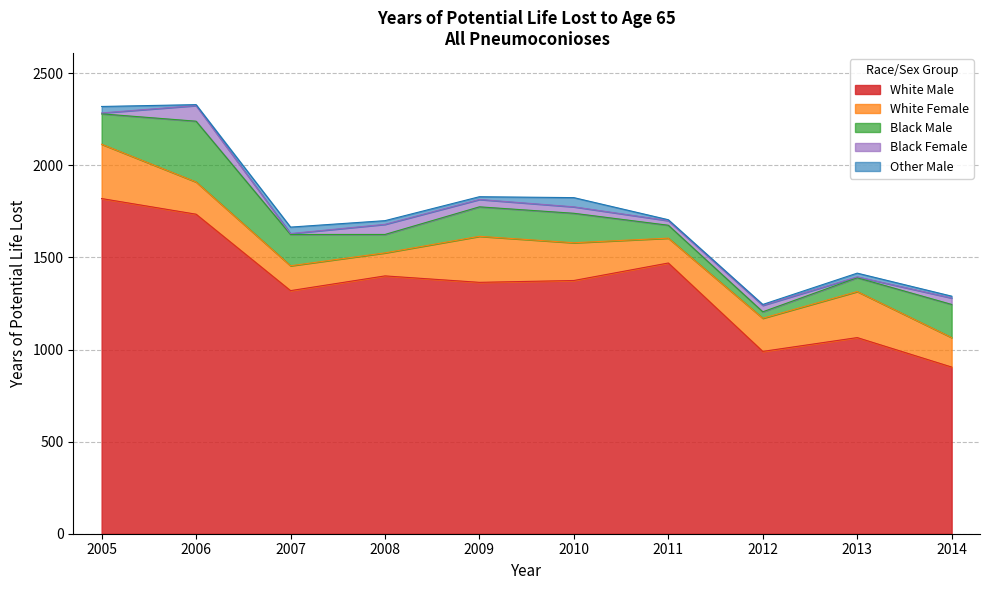

Reading right to left, list all the values displayed in this chart.

White Male: 2014=905	2013=1065	2012=990	2011=1470	2010=1375	2009=1365	2008=1400	2007=1320	2006=1735	2005=1820
White Female: 2014=160	2013=250	2012=180	2011=135	2010=205	2009=250	2008=125	2007=135	2006=175	2005=295
Black Male: 2014=180	2013=75	2012=35	2011=70	2010=160	2009=160	2008=100	2007=170	2006=330	2005=165
Black Female: 2014=35	2013=5	2012=35	2011=25	2010=35	2009=40	2008=55	2007=5	2006=85	2005=5
Other Male: 2014=10	2013=20	2012=5	2011=5	2010=50	2009=15	2008=20	2007=35	2006=5	2005=35